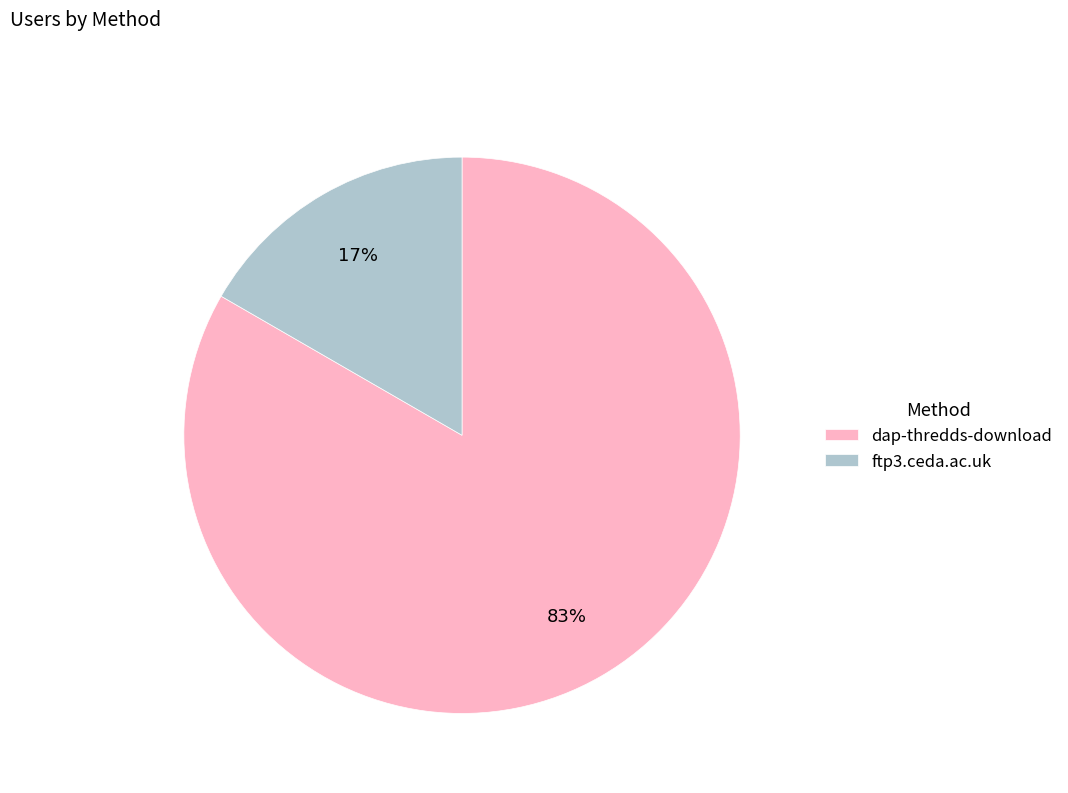

Combined, do ftp3.ceda.ac.uk and dap-thredds-download account for over 50%?

Yes